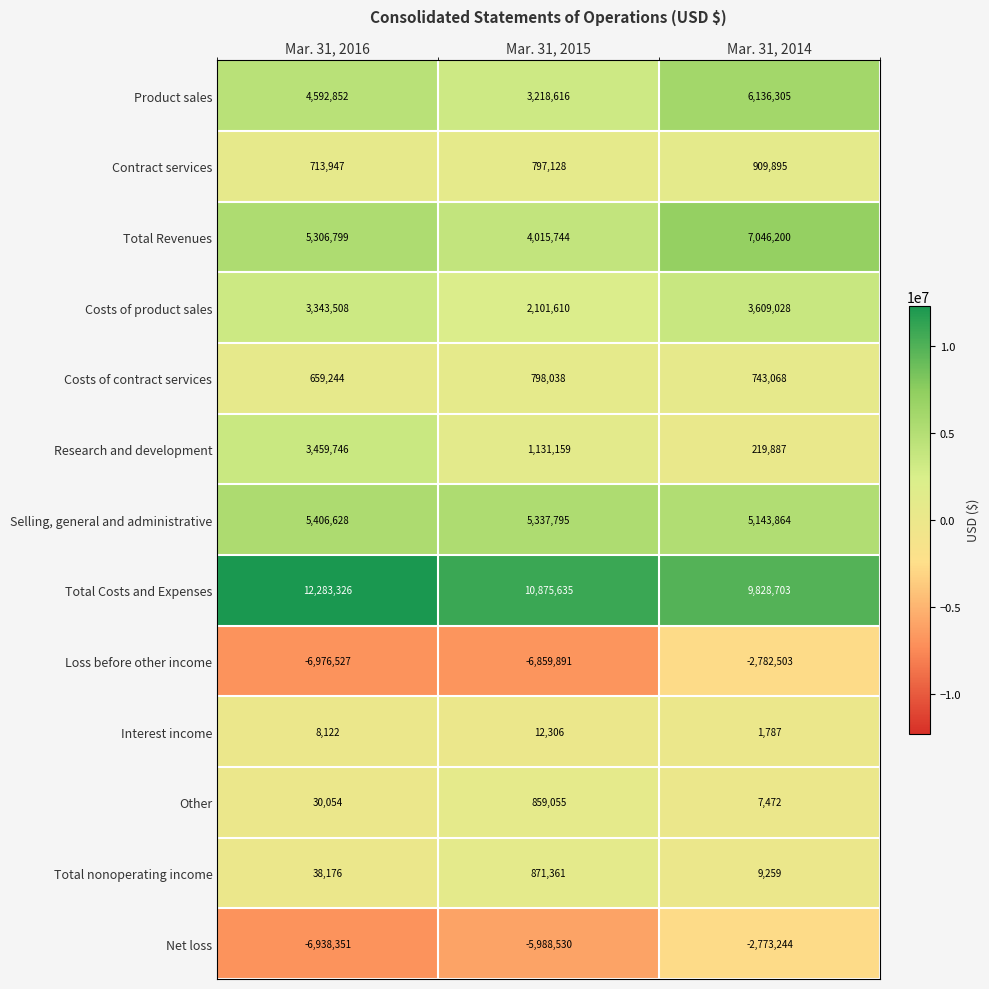

Is the value of Interest income at Mar. 31, 2014 greater than the value of Total Costs and Expenses at Mar. 31, 2016?

No